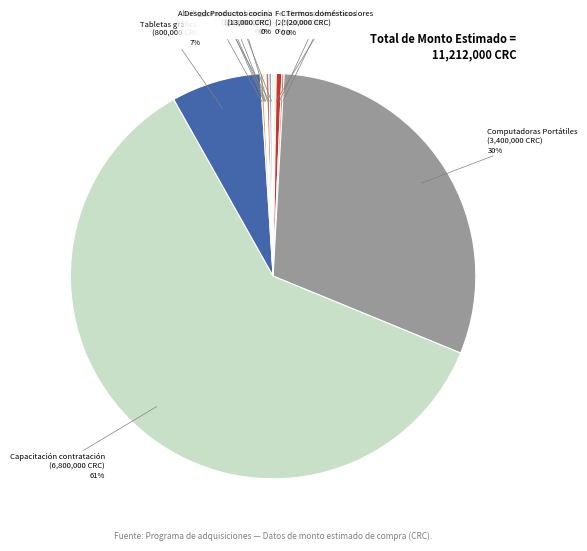

To the nearest percent, what is the average slice percentage?

8%